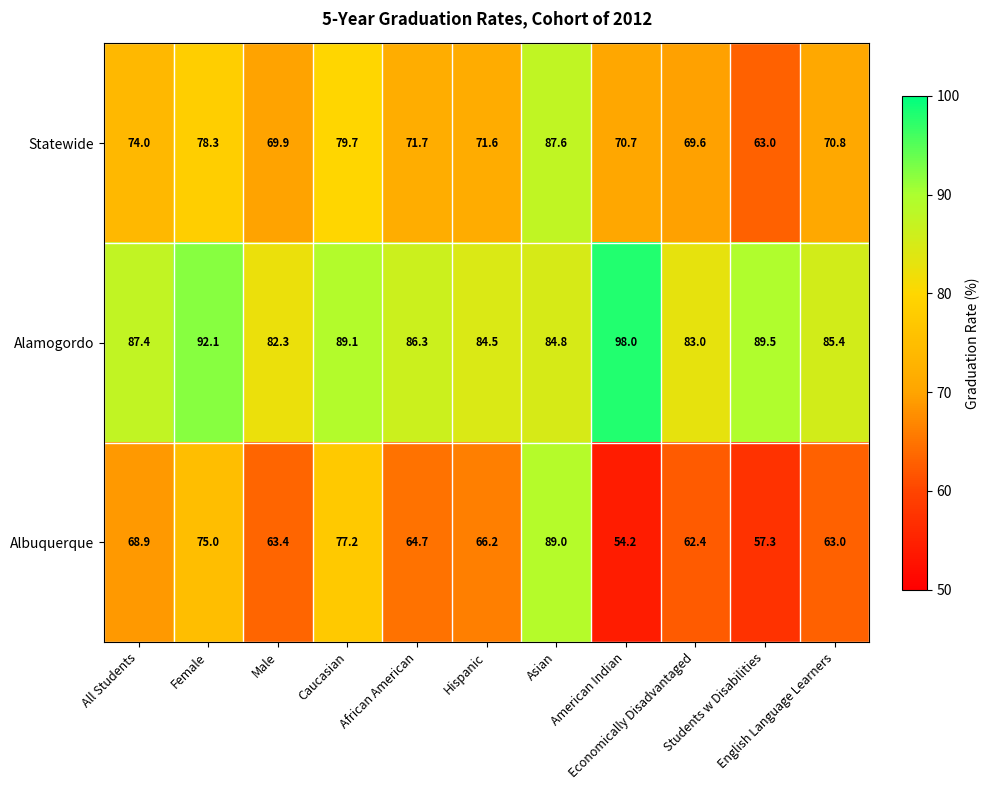

What is the sum of all Alamogordo values?

962.4